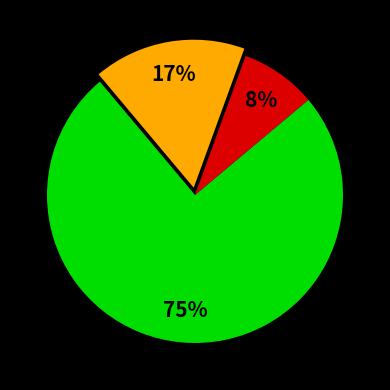

To the nearest percent, what is the difference between the largest and smallest slice percentages?

67%